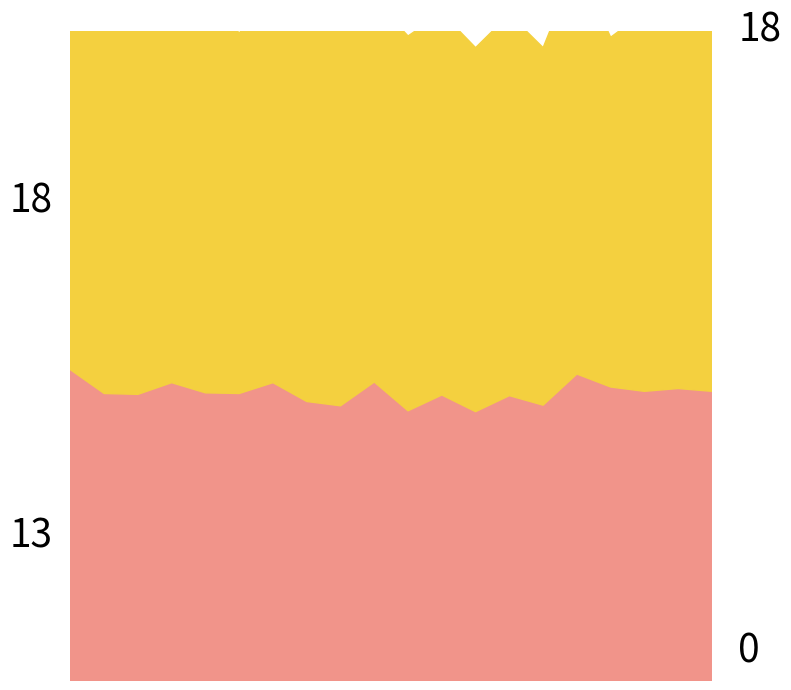

Which series has the largest total across all categories?

P1